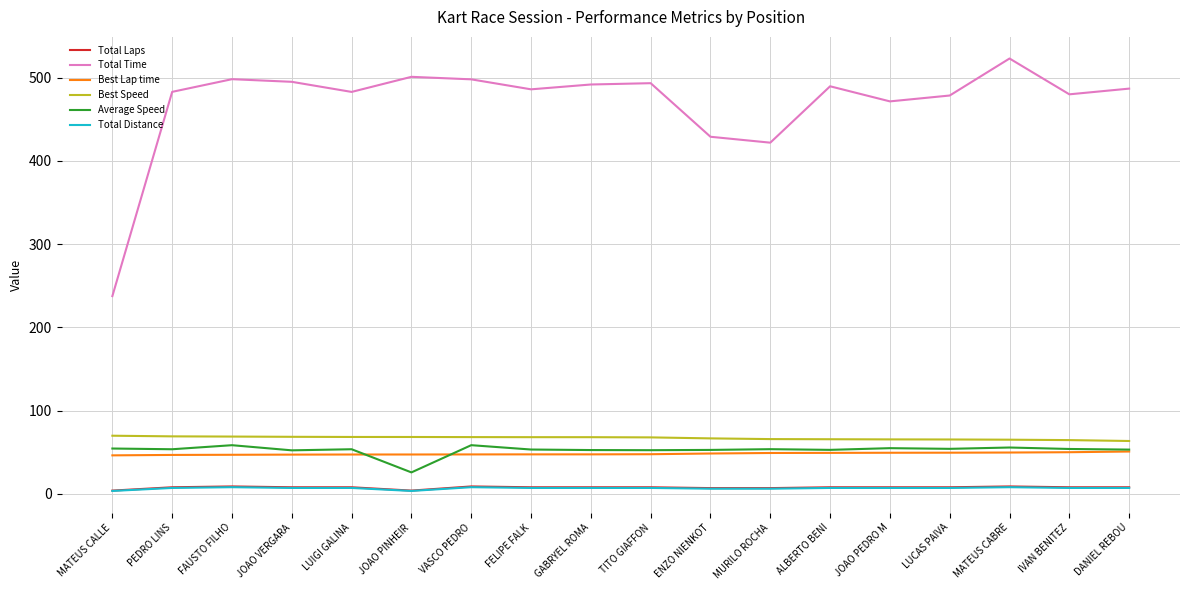

True or false: Total Distance and Average Speed cross at least once.

False